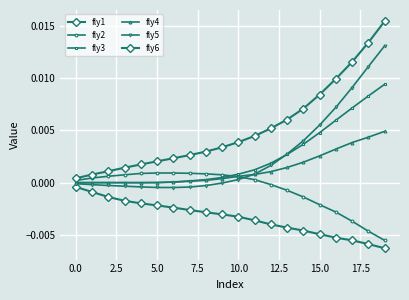

True or false: fly1 and fly2 intersect in this chart.

False